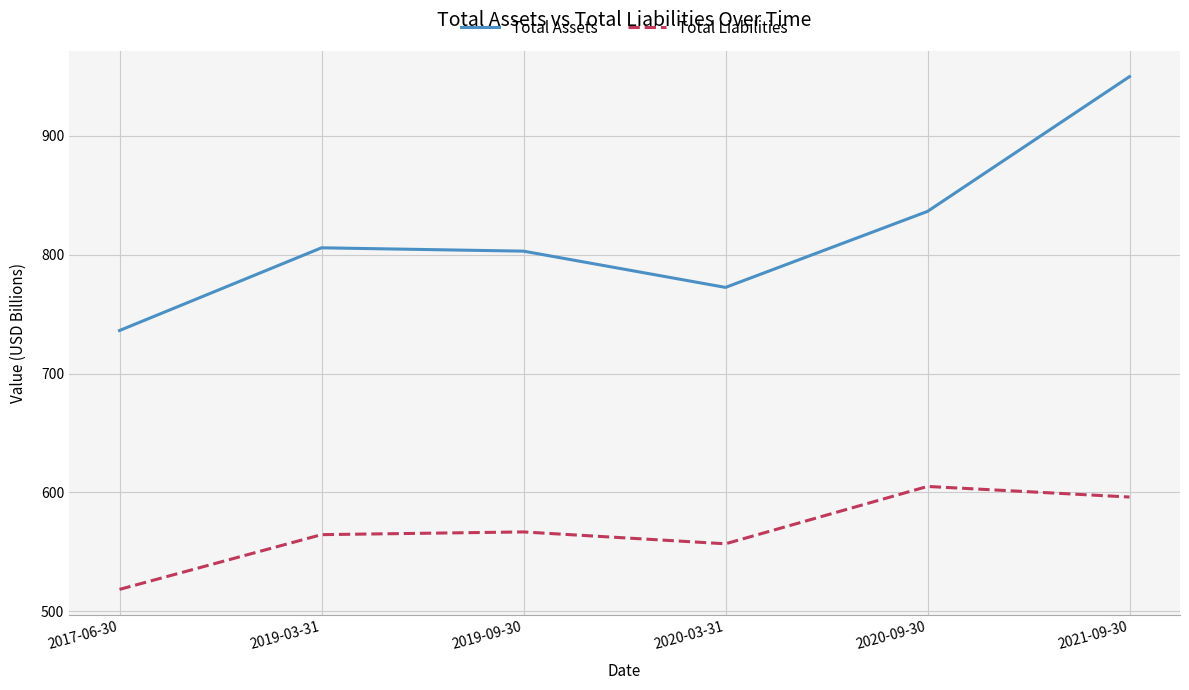

What is the maximum value shown in the chart?

949.9